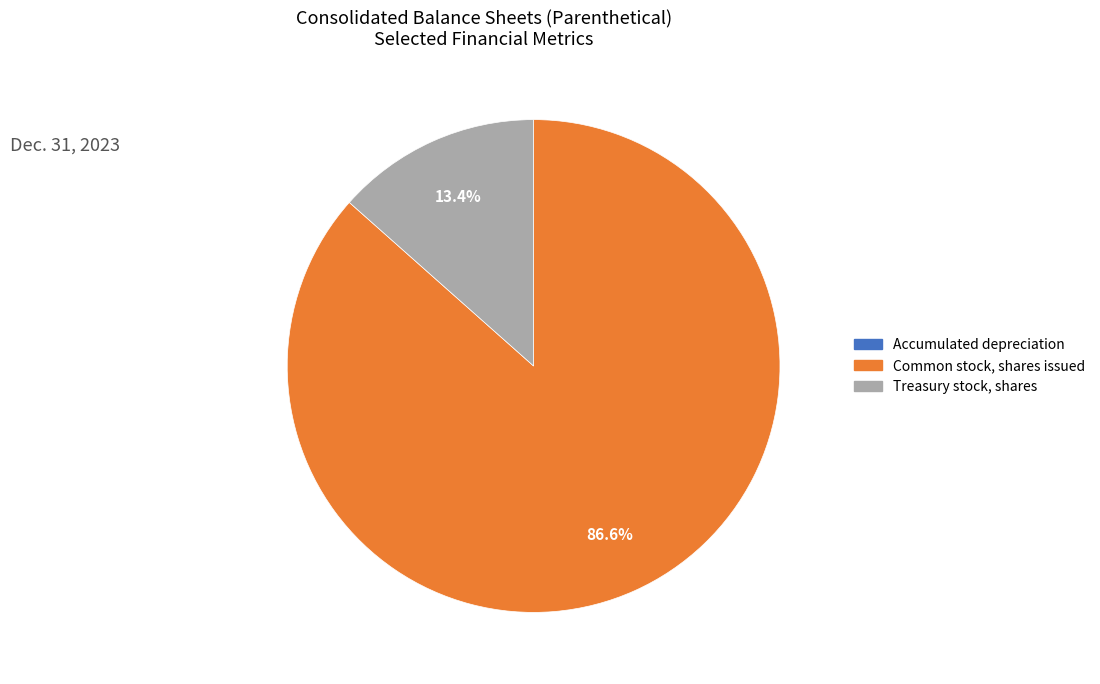

To the nearest percent, what percentage of the pie is Treasury stock, shares?

13%